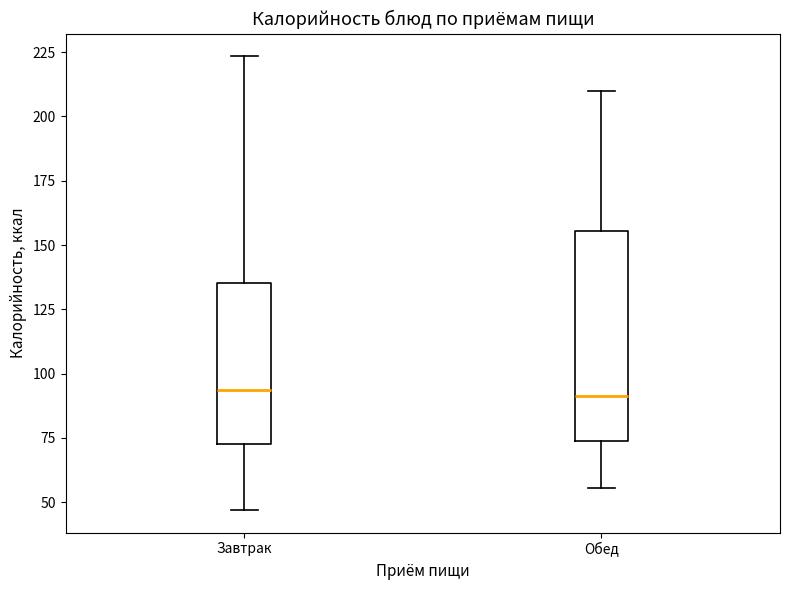

Which box is the tallest, from its lower edge to its upper edge?

Обед